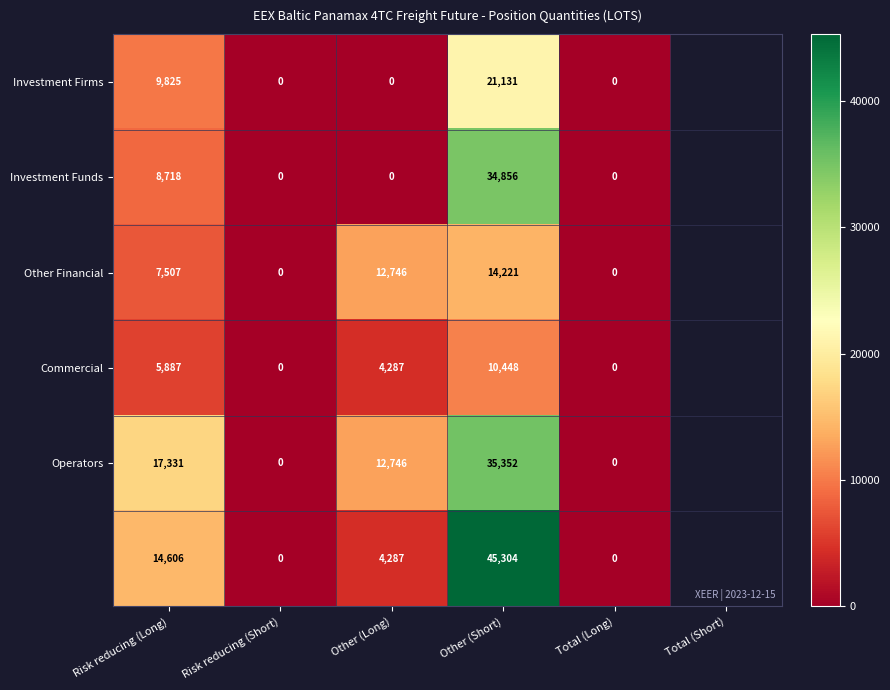

What is the total value across all series at Other (Short)?

161312